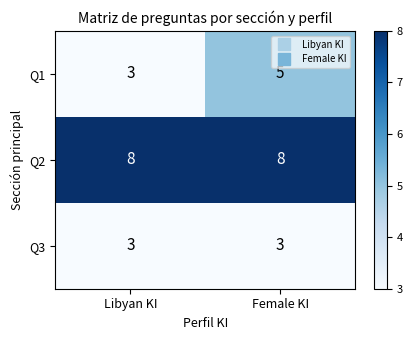

Reading left to right, what are all the values shown in this chart?

Q1: Libyan KI=3	Female KI=5
Q2: Libyan KI=8	Female KI=8
Q3: Libyan KI=3	Female KI=3